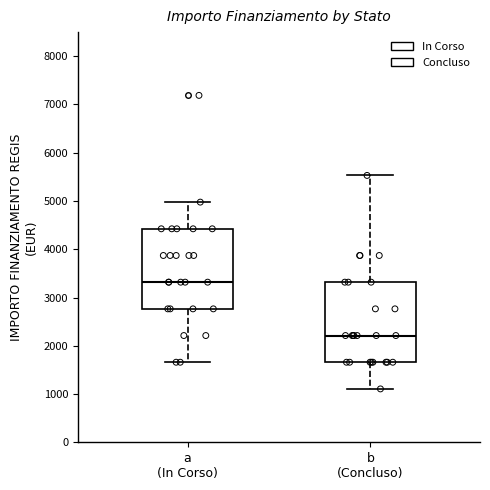

Which box has the lowest median line?

b (Concluso)